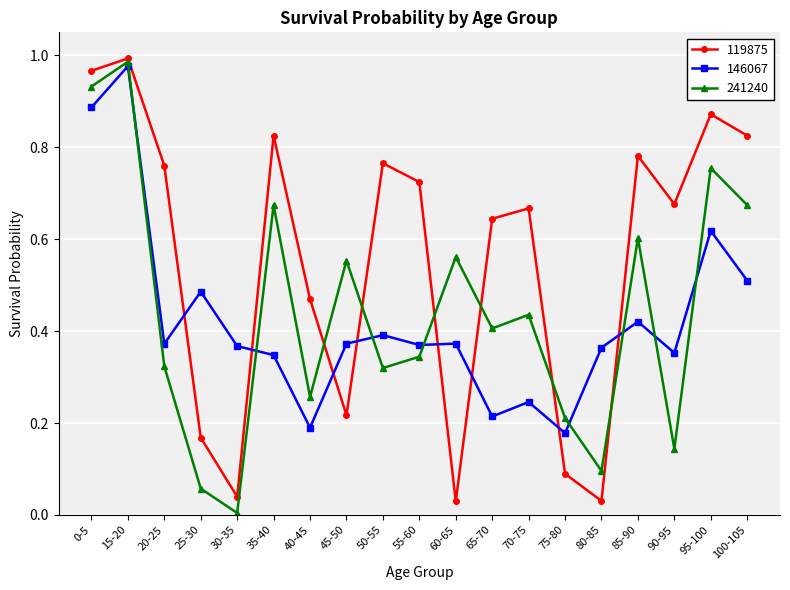

Is it true that 146067 equals 0.4 at 45-50?

True